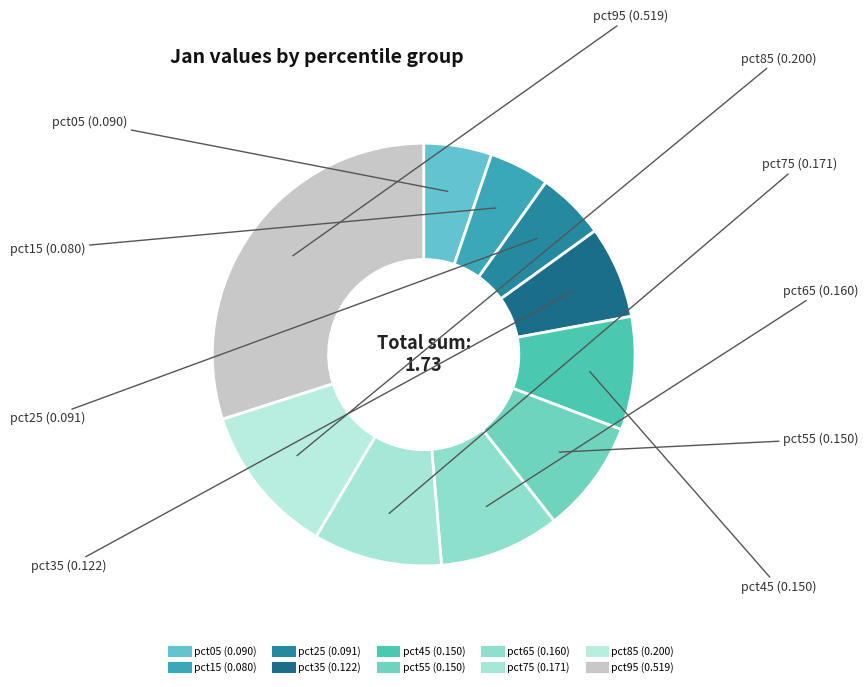

How much of the chart is everything except pct65?

90.8%